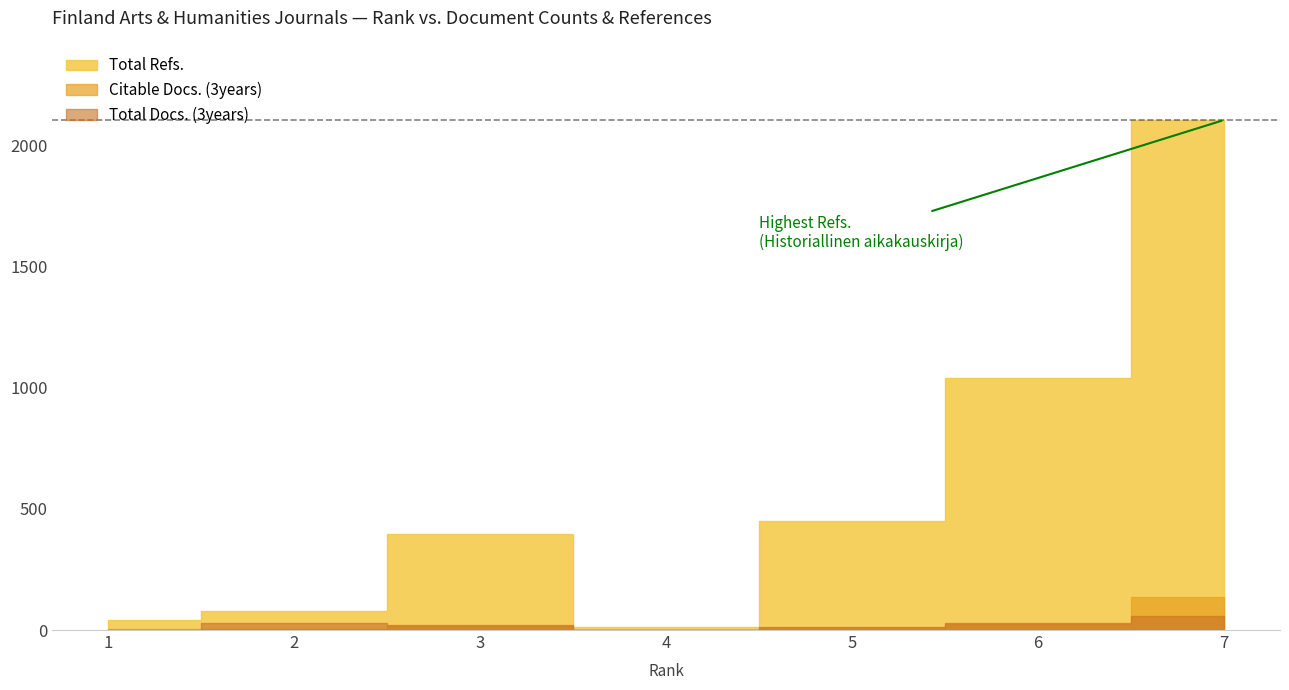

What is the difference between the Citable Docs. (3years) values at 7 and 2?

134